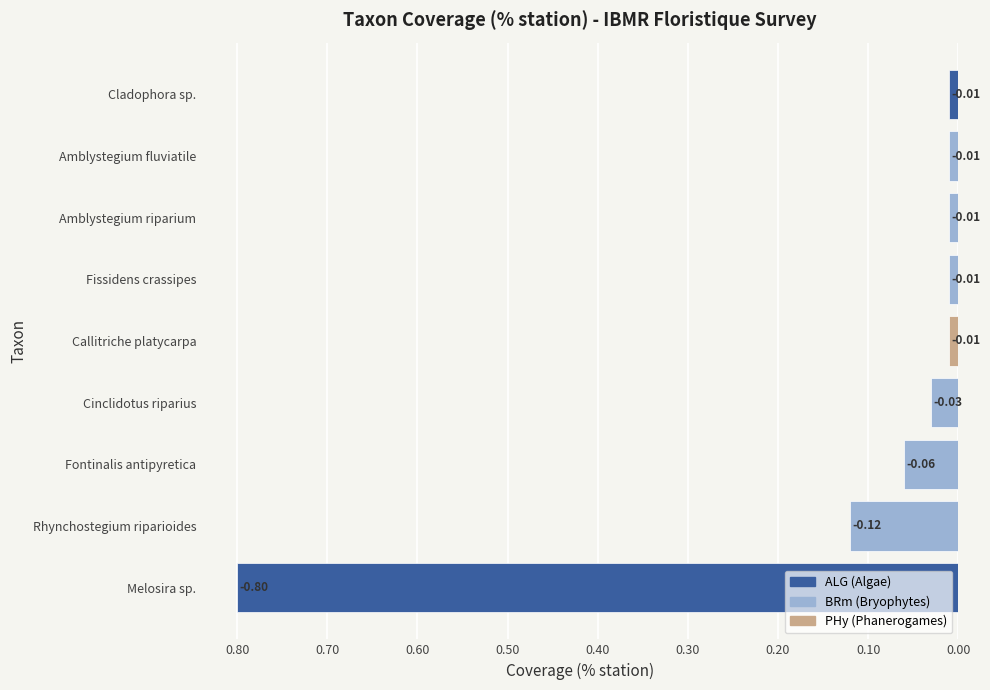

Does the chart contain any negative values?

Yes